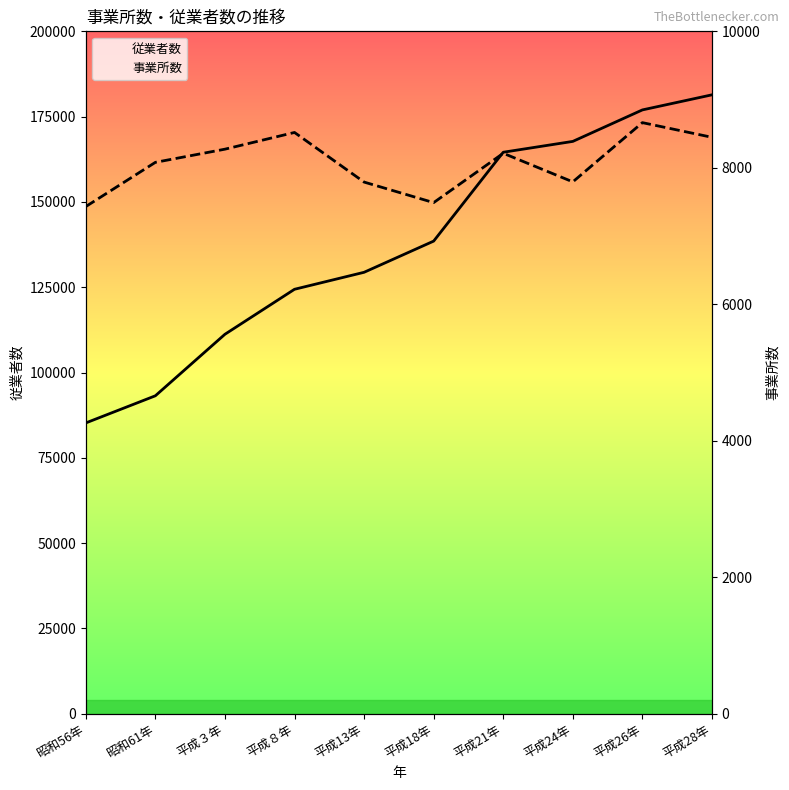

True or false: 事業所数 has more than 0 points higher than both neighbors.

True